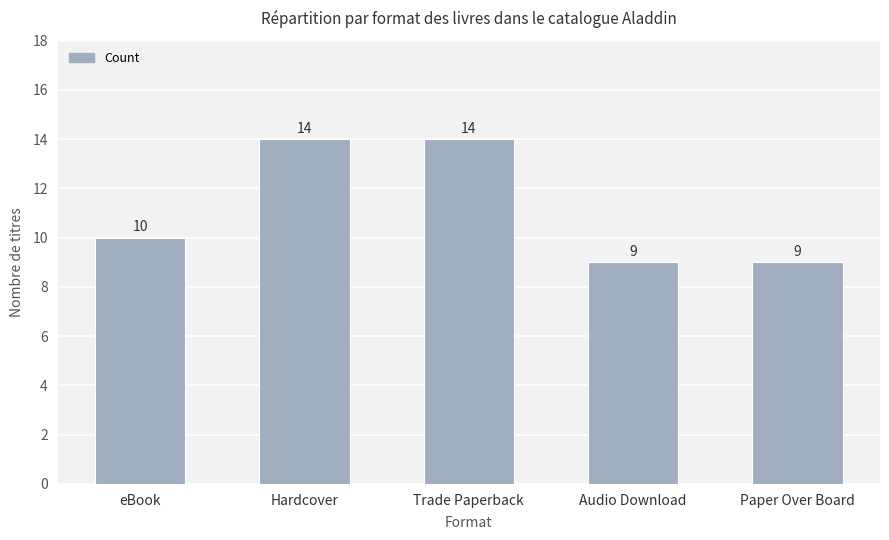

How many series are shown in this chart?

1